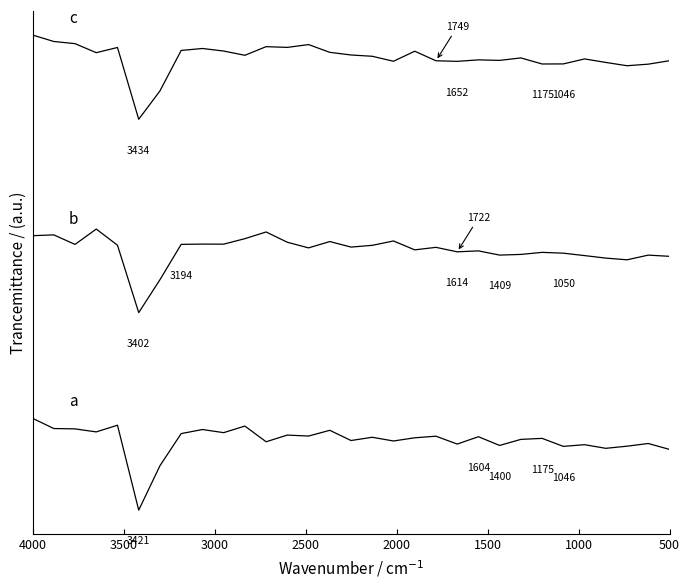

At which label is a closest to 0?

3000